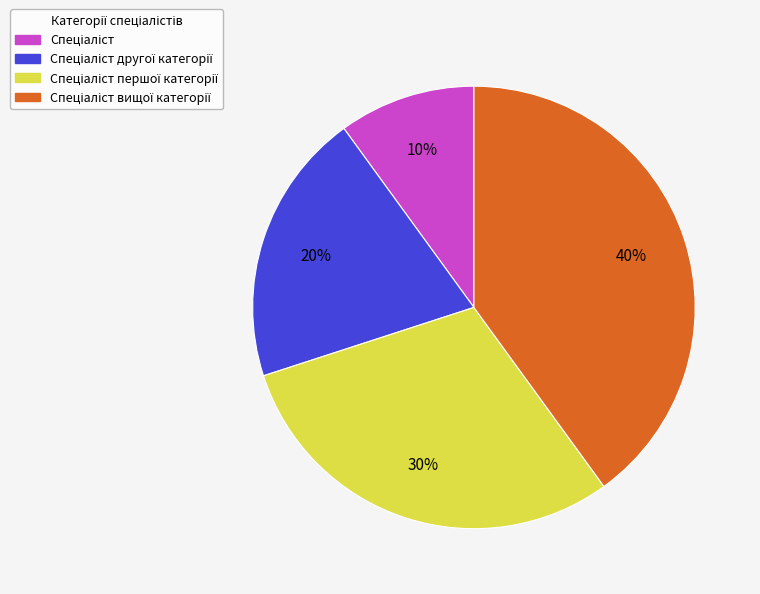

Is there any slice that represents more than half of the pie?

No